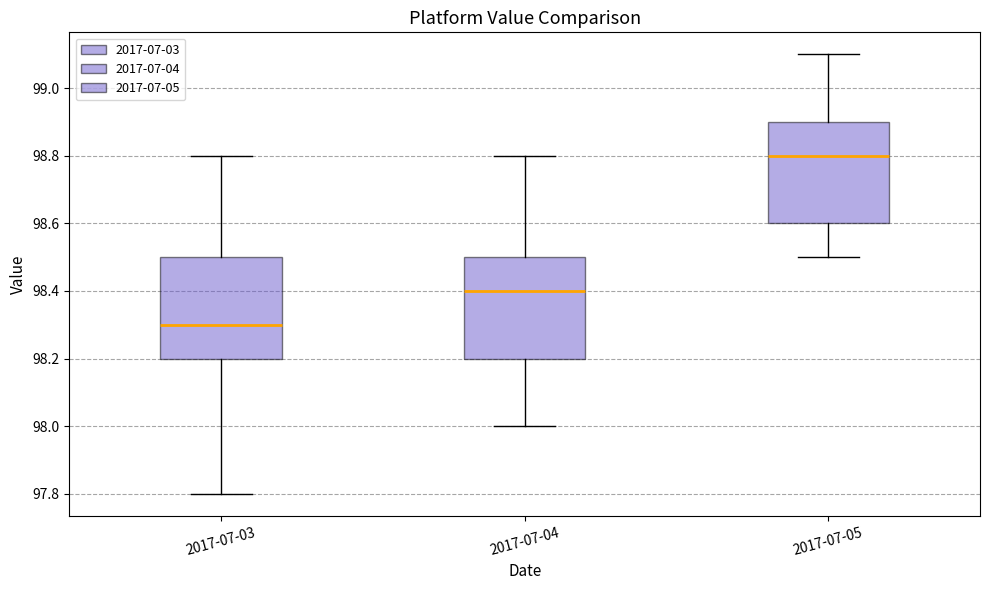

Reading left to right, transcribe this box plot: for each box, give where its median line is, the range the box spans, and where its two whiskers end, as read against the y-axis. The values are not printed on the chart, so give them approximately, as read against the axis.

2017-07-03: median 98.3, box 98.2 to 98.5, whiskers 97.8 to 98.8
2017-07-04: median 98.4, box 98.2 to 98.5, whiskers 98.0 to 98.8
2017-07-05: median 98.8, box 98.6 to 98.9, whiskers 98.5 to 99.1